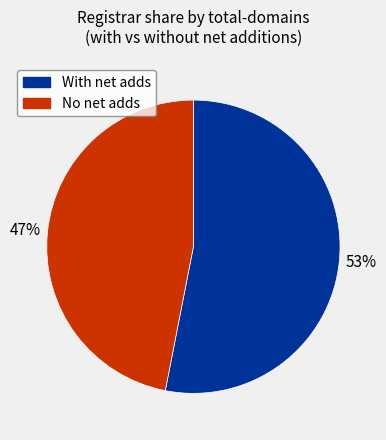

Is there any slice that represents more than half of the pie?

Yes